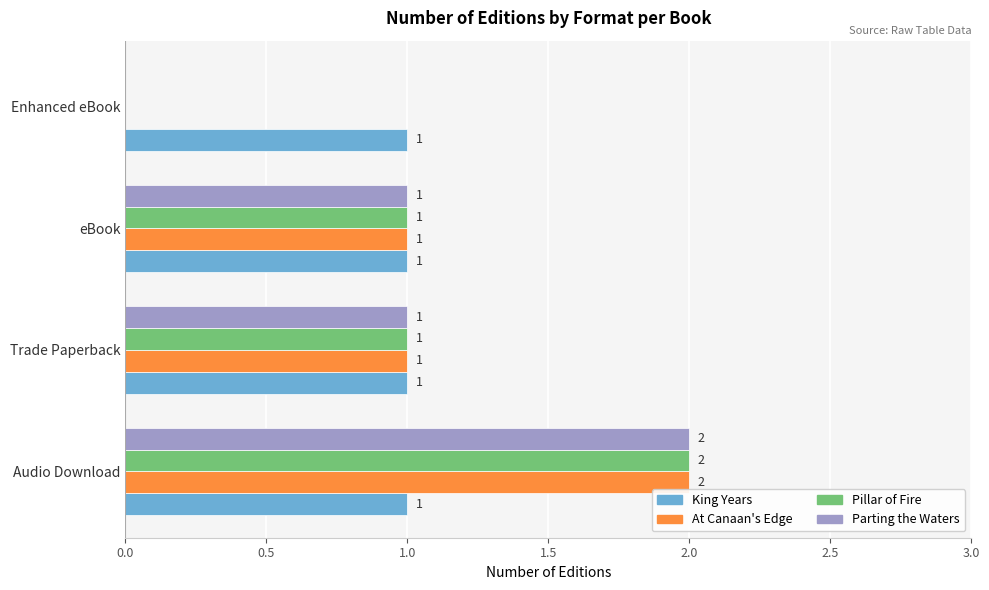

What is the maximum value for At Canaan's Edge?

2